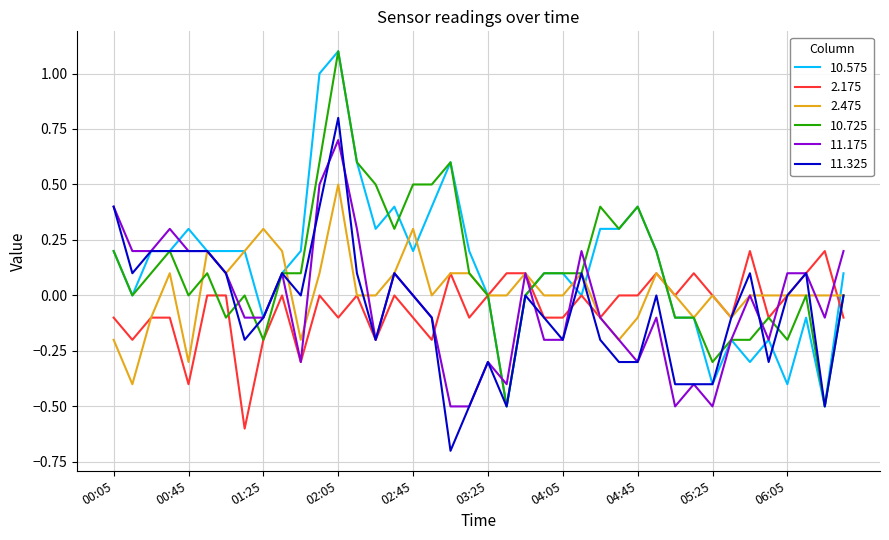

What is the greatest value displayed?

1.1